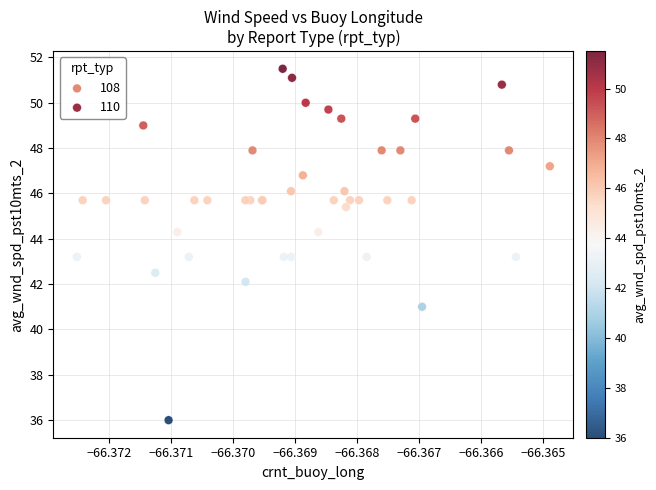

Which series contains the highest Y value?

110